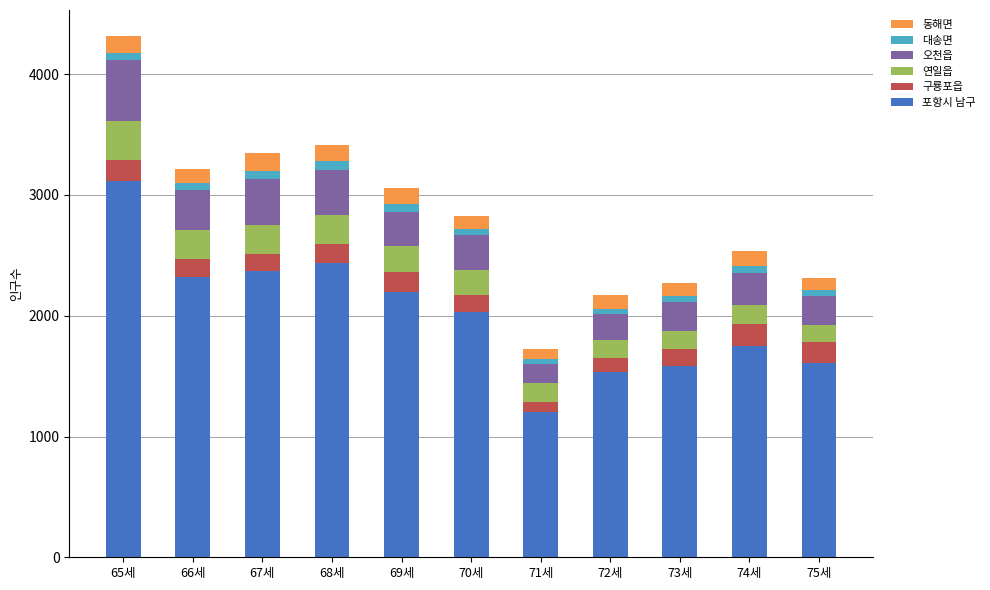

What is the difference between the maximum and minimum values in the 포항시 남구 series?

1915